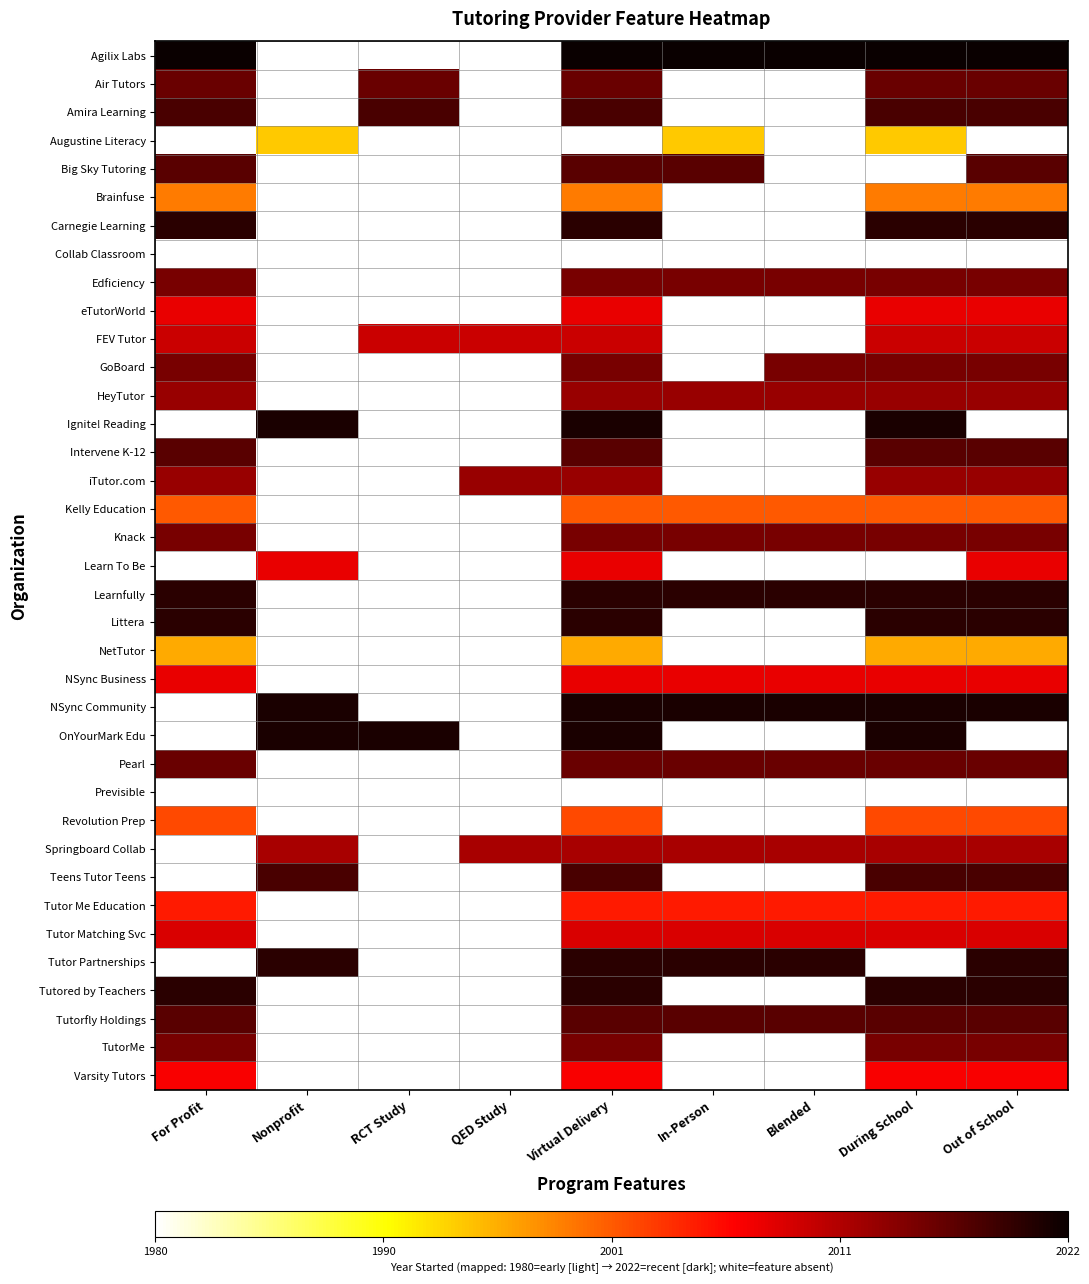

How many categories are shown in the chart?

9